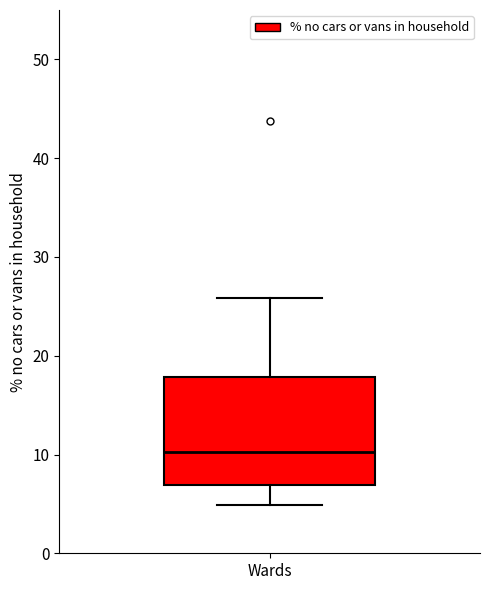

Where does the lower whisker of the box for Wards end on the y-axis? The values are not printed on the chart, so give them approximately, as read against the axis.

5